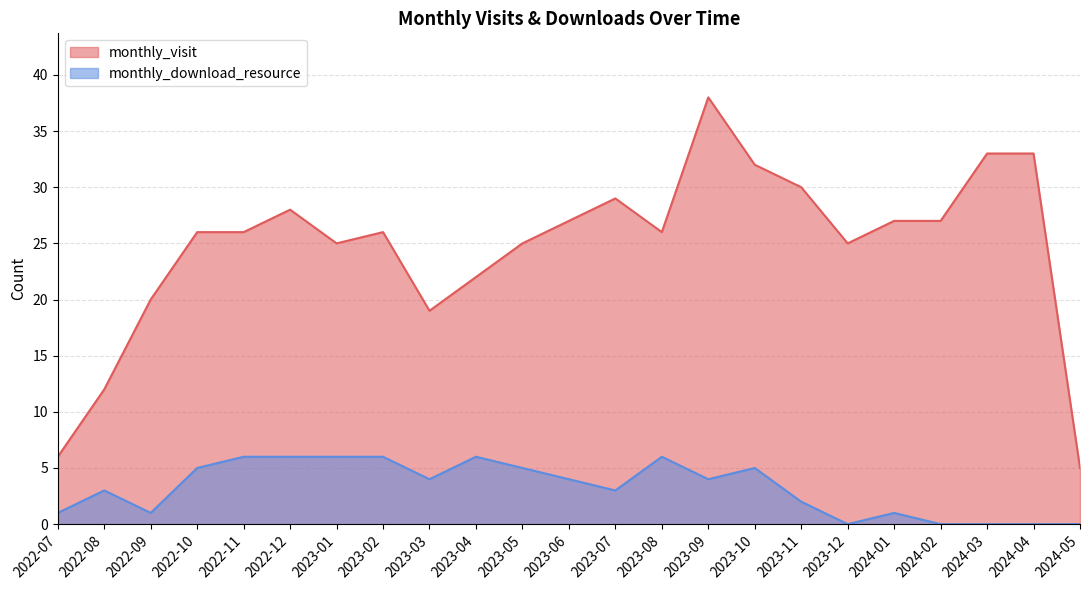

What is the spread (max minus min) of values at 2023-04?

16